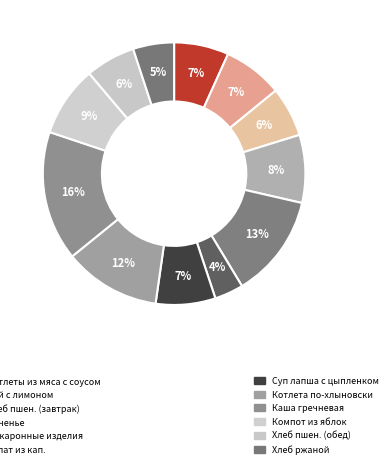

Count the number of slices in the pie.

12